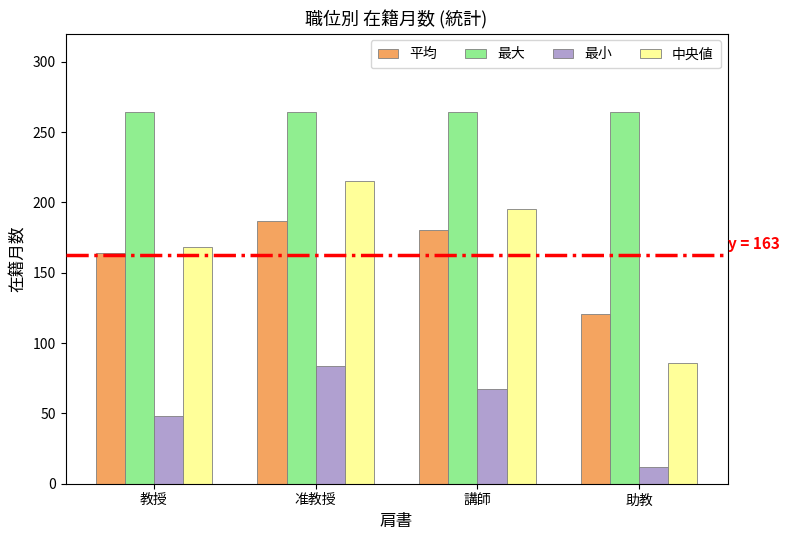

At which label is 平均 closest to 153?

教授